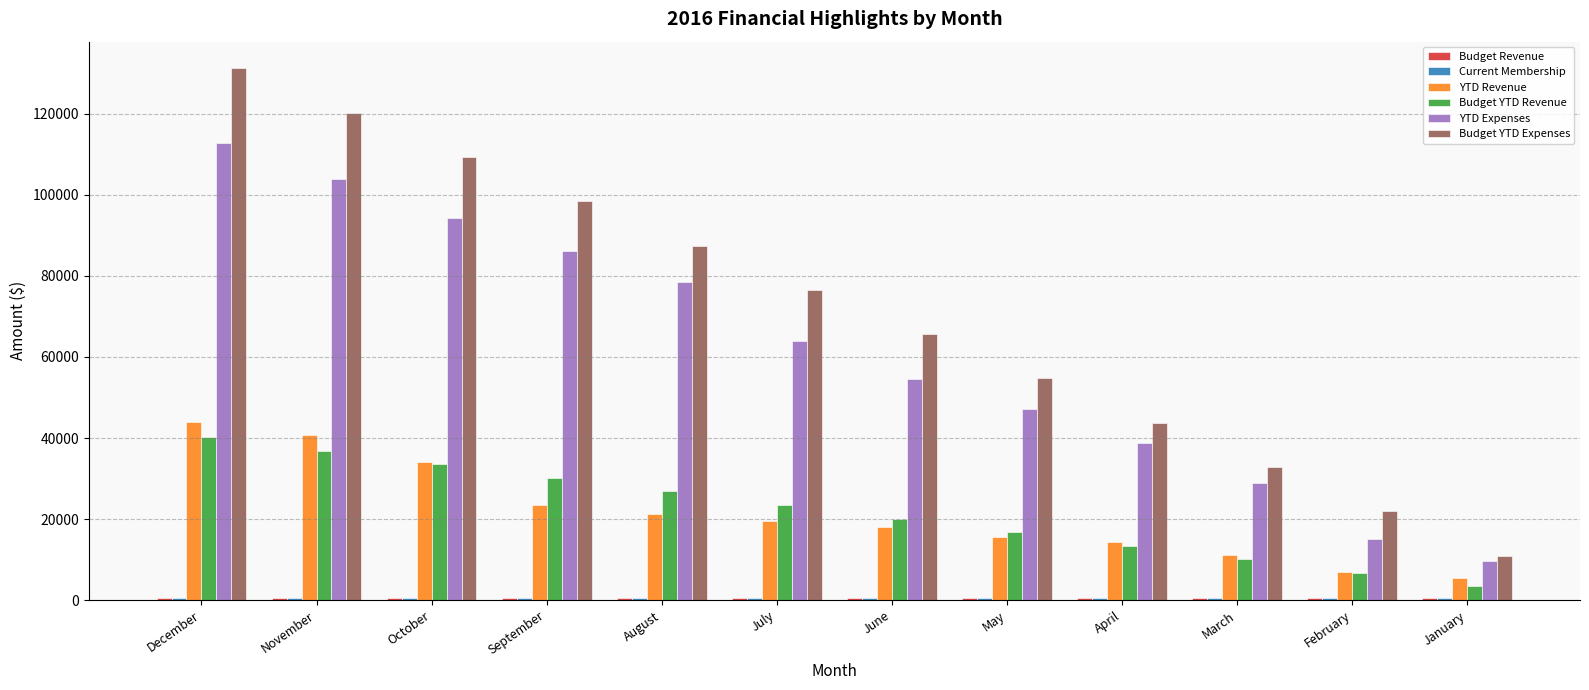

Which series has the largest range (max minus min)?

Budget YTD Expenses